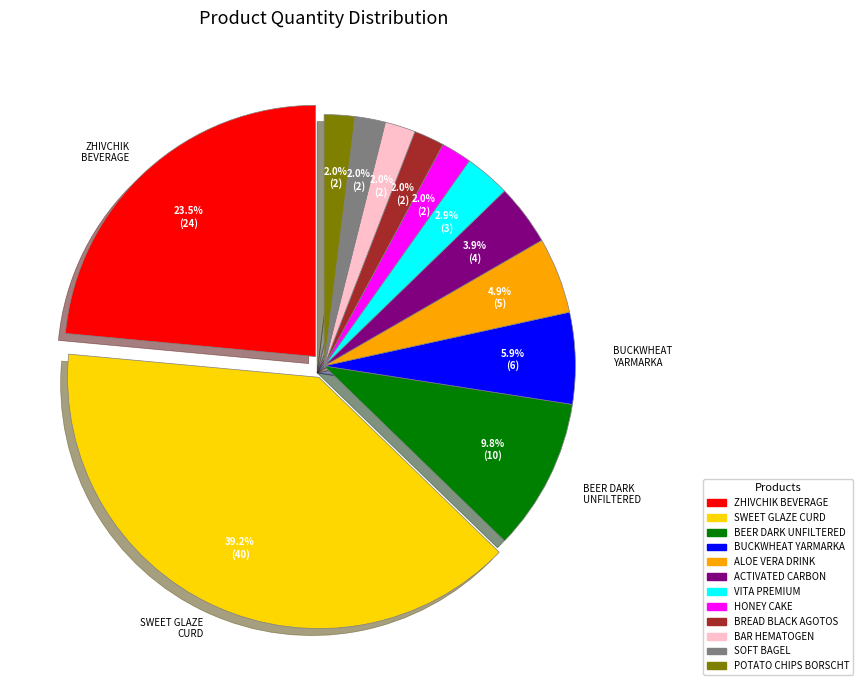

Do ALOE VERA DRINK WITH COCONUT and VITA PREMIUM RECONSTITUTED together represent more than half of the pie?

No